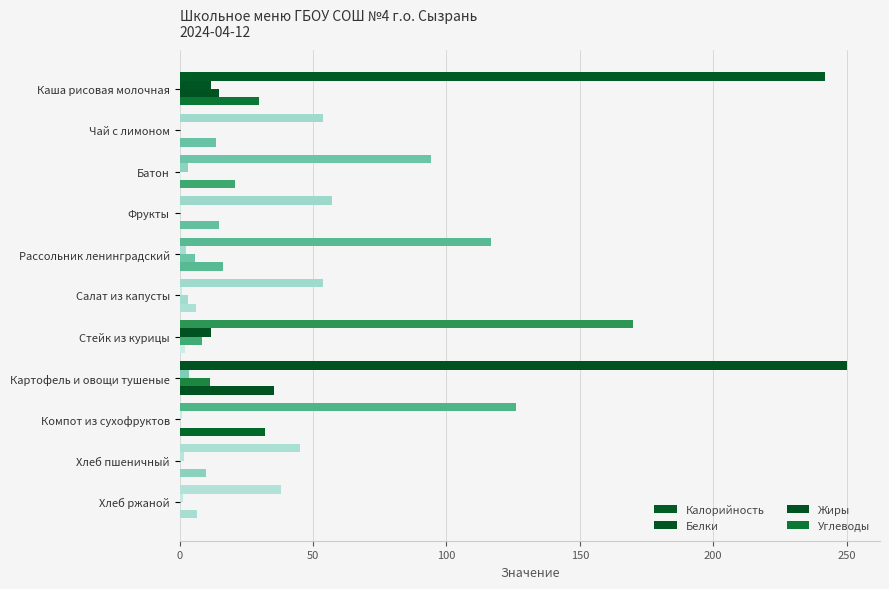

How many distinct data groups are displayed?

4